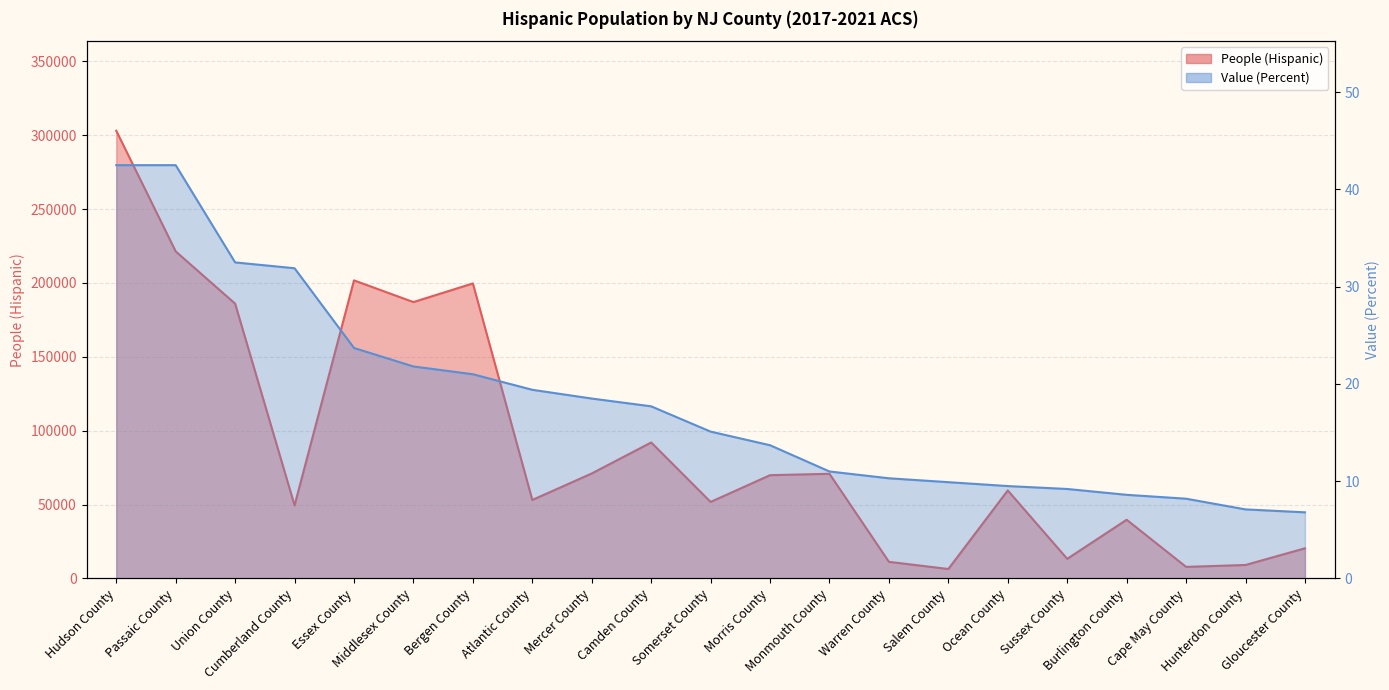

Is it true that Value (Percent) equals 1.4 at Hunterdon County?

False